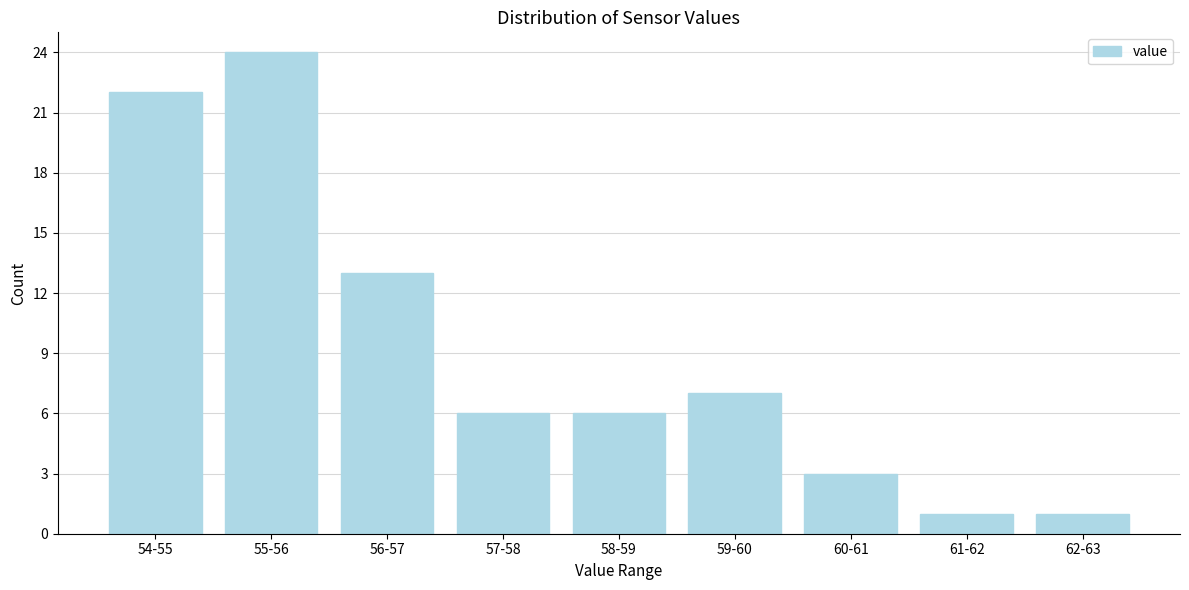

Reading left to right, extract all data points from this chart.

22	24	13	6	6	7	3	1	1